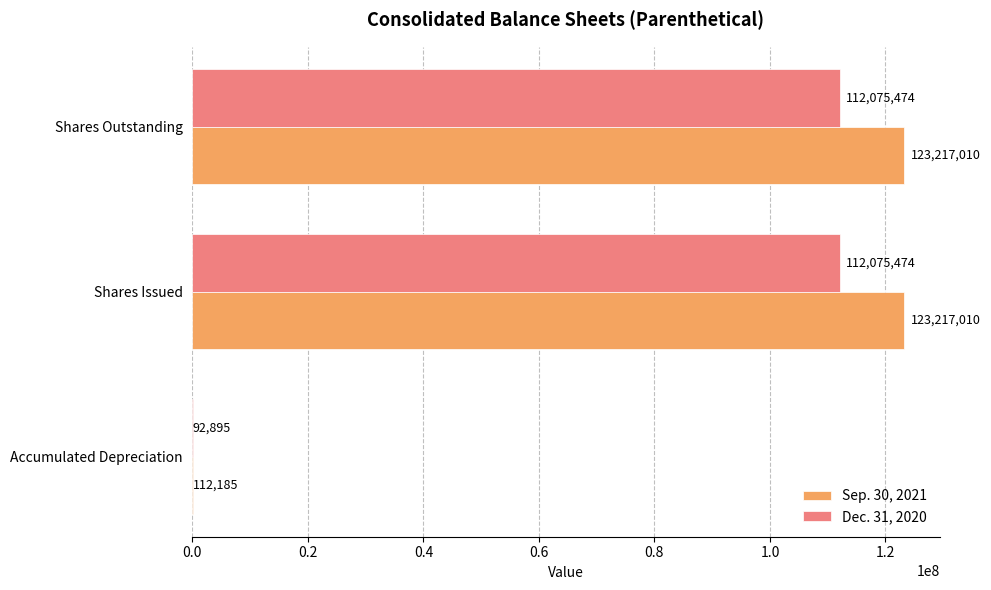

Which series changed the most between Accumulated Depreciation and Shares Outstanding?

Sep. 30, 2021